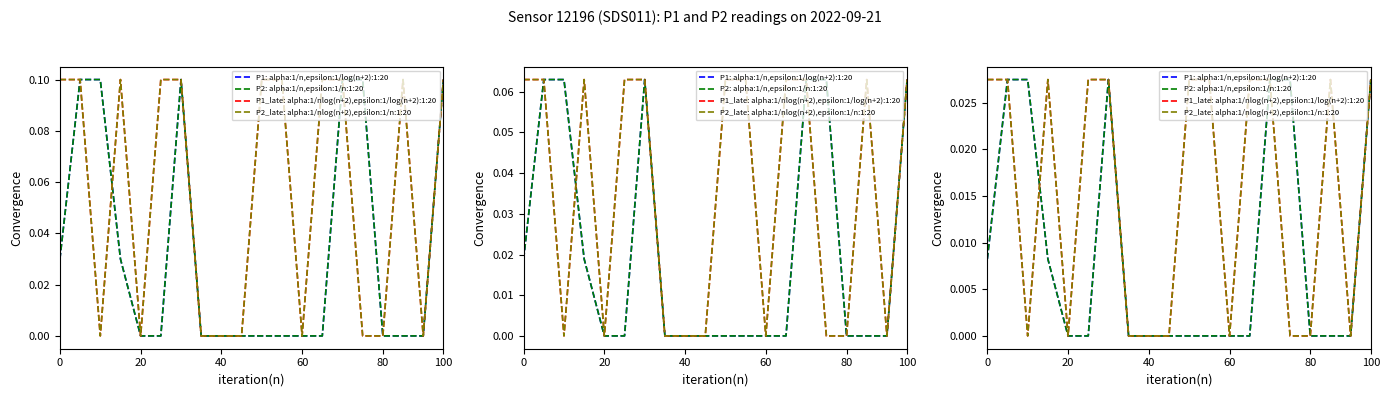

In P1_late: alpha:1/nlog(n+2),epsilon:1/log(n+2):1:20, how many points are higher than both neighbors (excluding endpoints)?

2